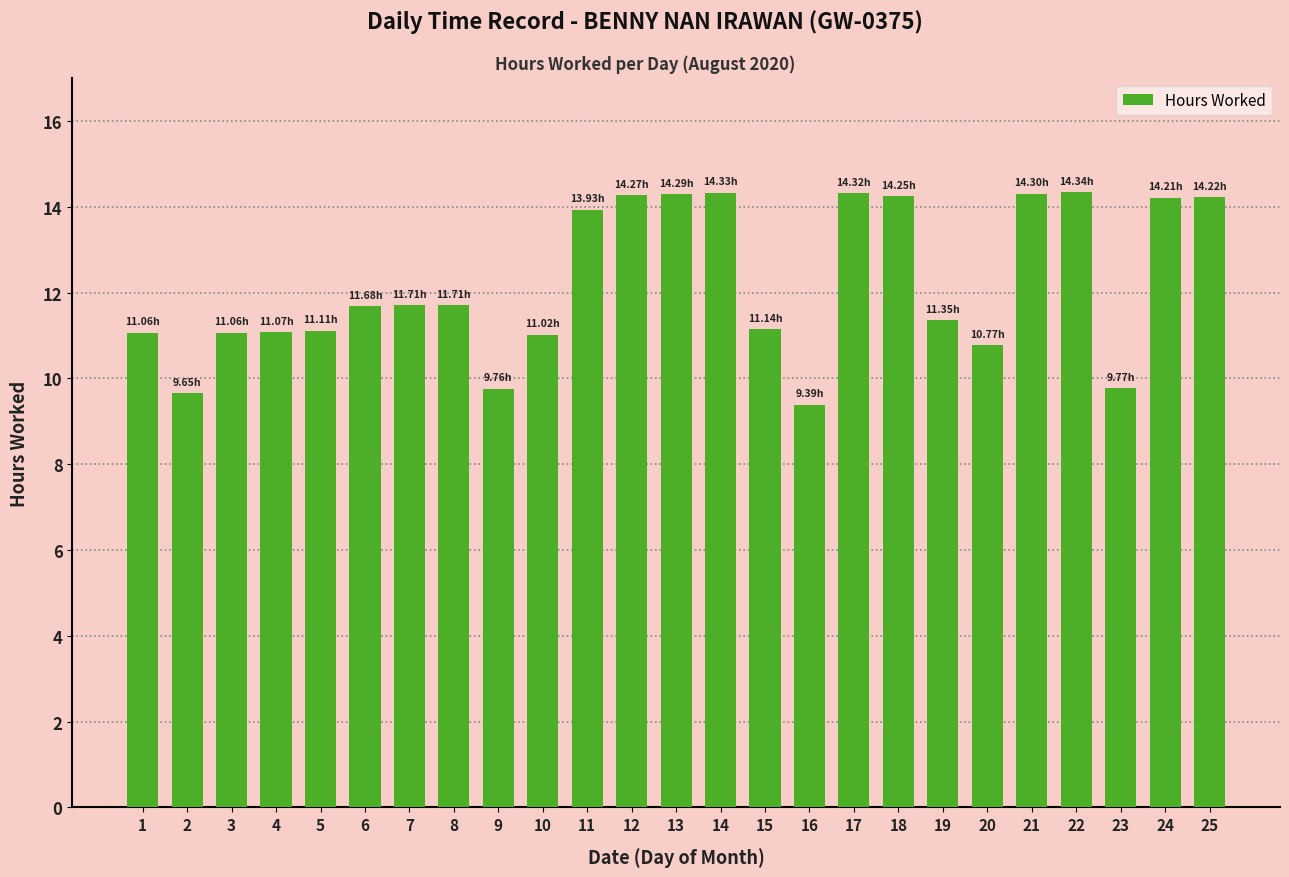

Approximately how many times larger is the value at 13 compared to 9?

1.5